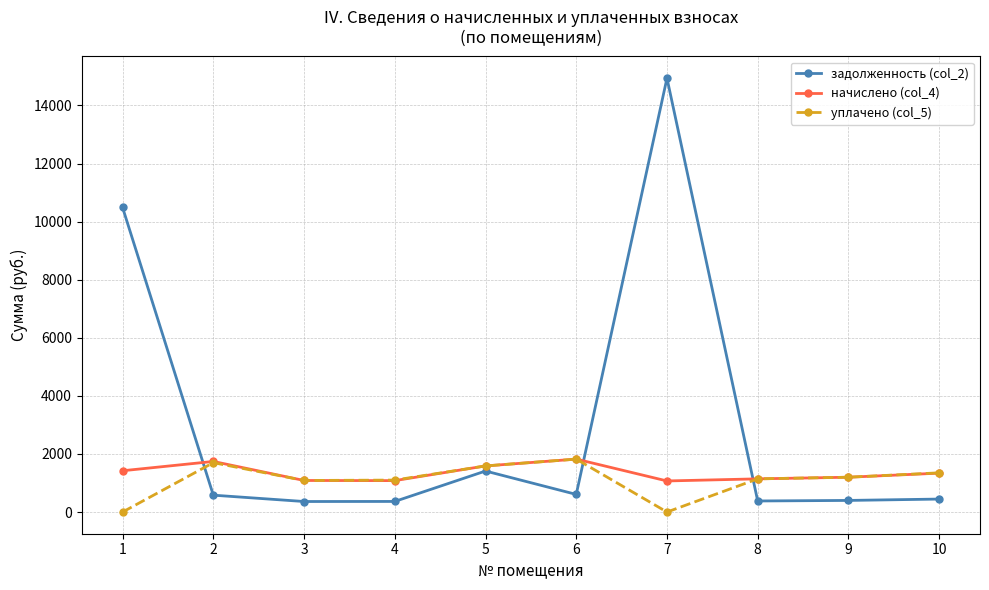

How many times do задолженность (col_2) and уплачено (col_5) cross each other?

3